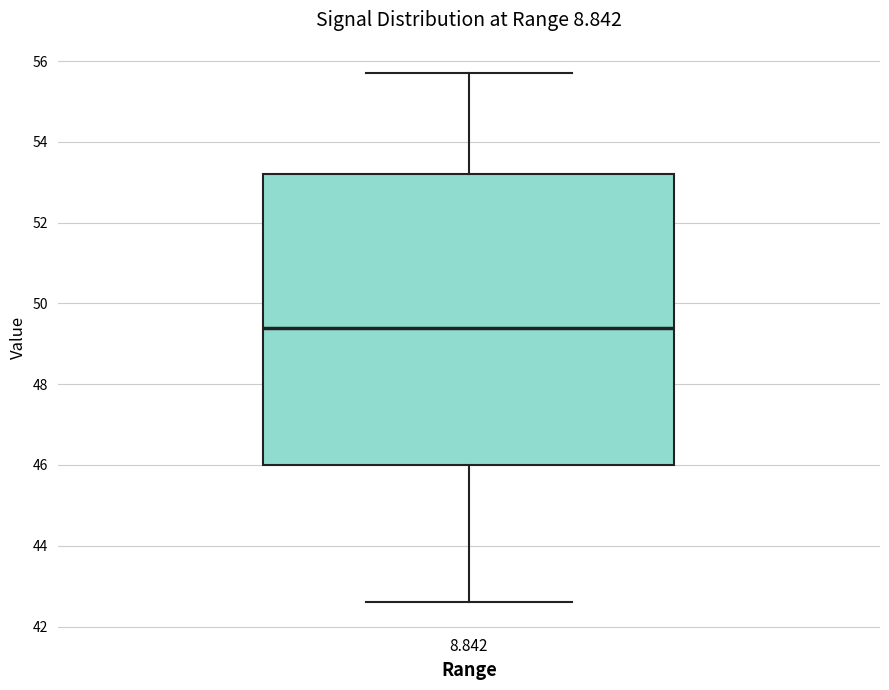

Transcribe this box plot: give where the median line is, the range the box spans, and where the two whiskers end, as read against the y-axis. The values are not printed on the chart, so give them approximately, as read against the axis.

median 49.4, box 46.0 to 53.2, whiskers 42.6 to 55.8